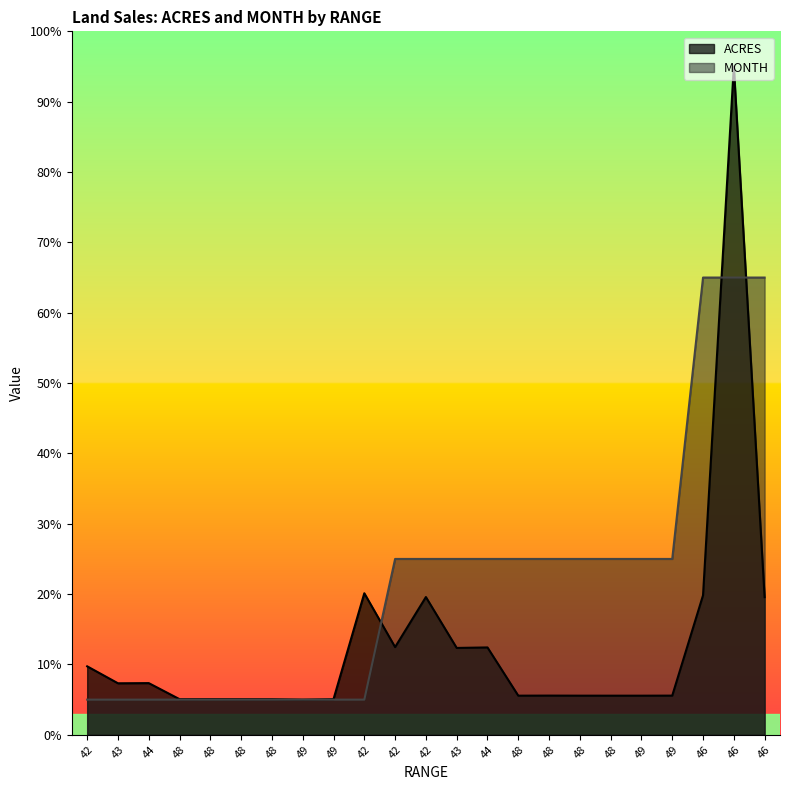

What is the difference between the maximum and minimum values in the ACRES series?

90.0